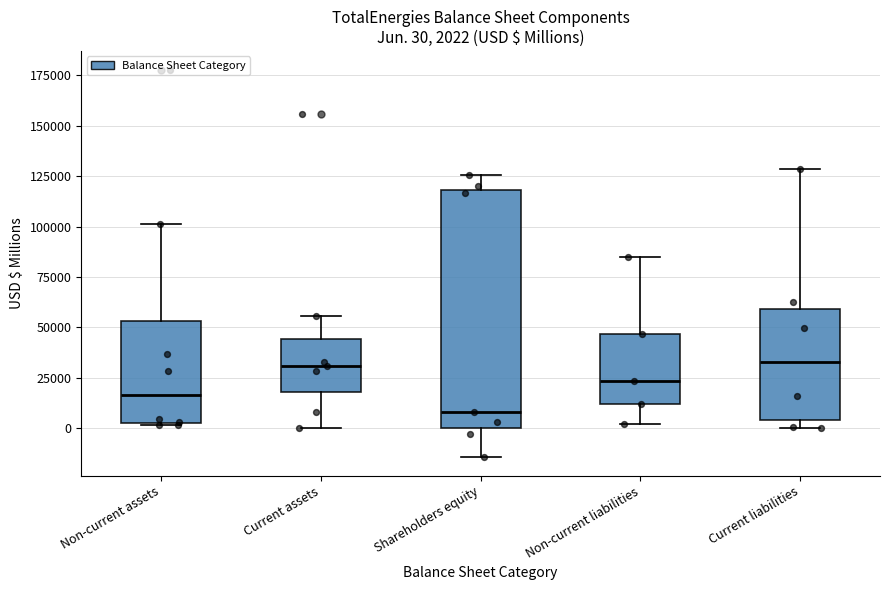

Which box's median line is the lowest?

Shareholders equity